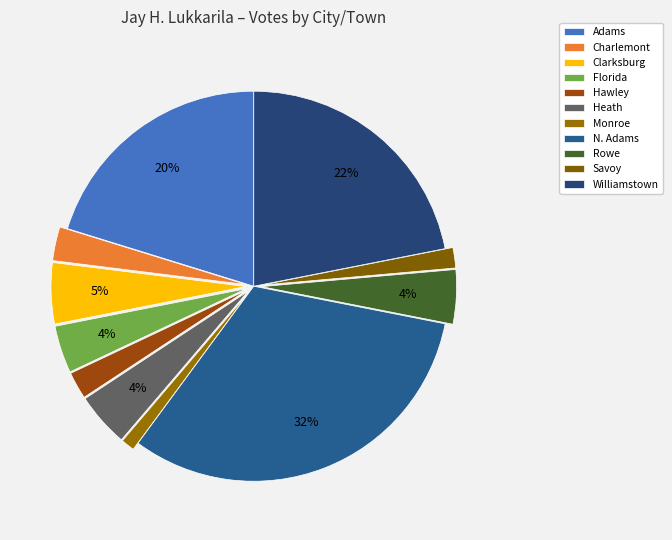

Approximately how many times larger is the value at Savoy compared to Clarksburg?

0.3